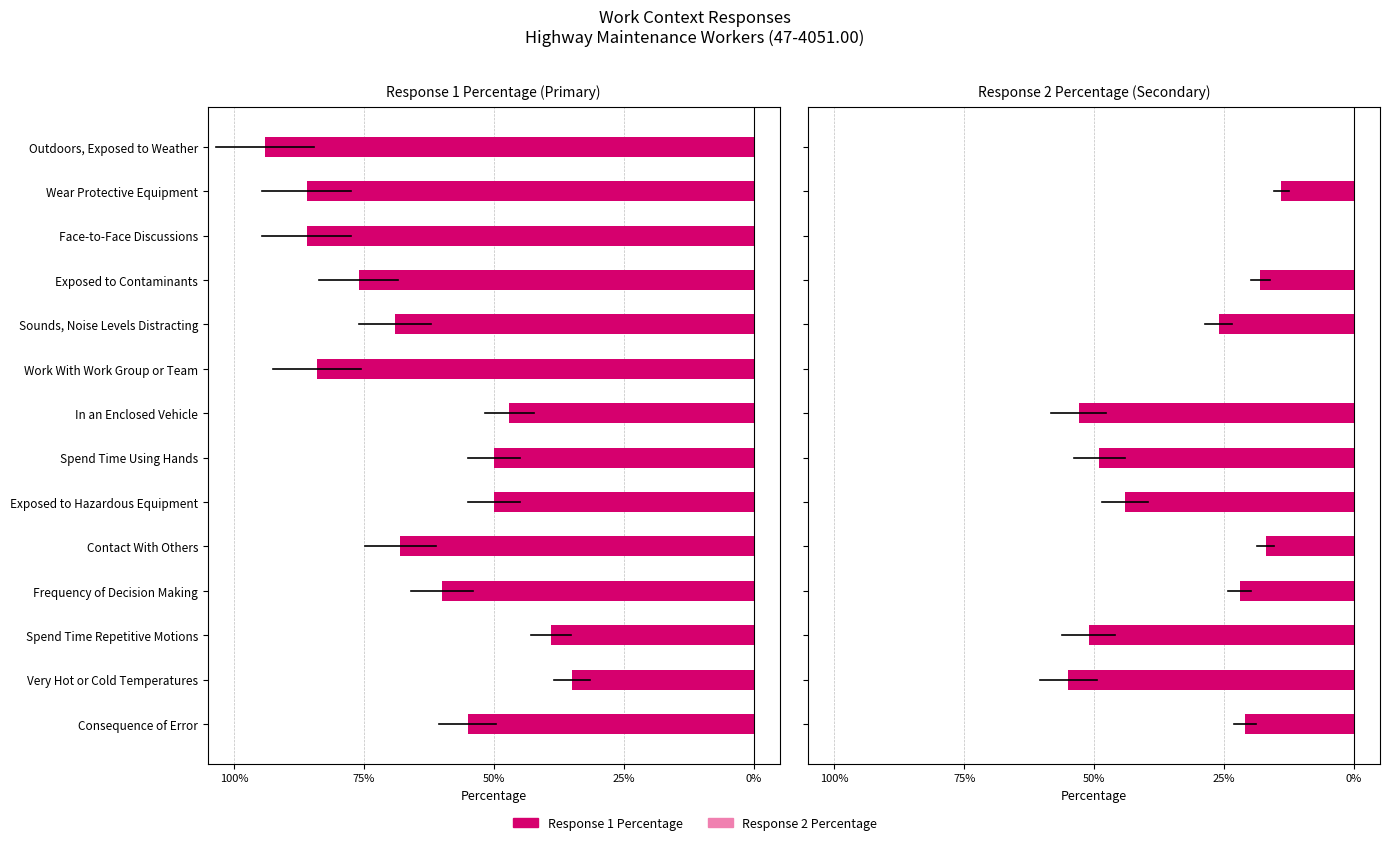

How many values exceed -21?

6